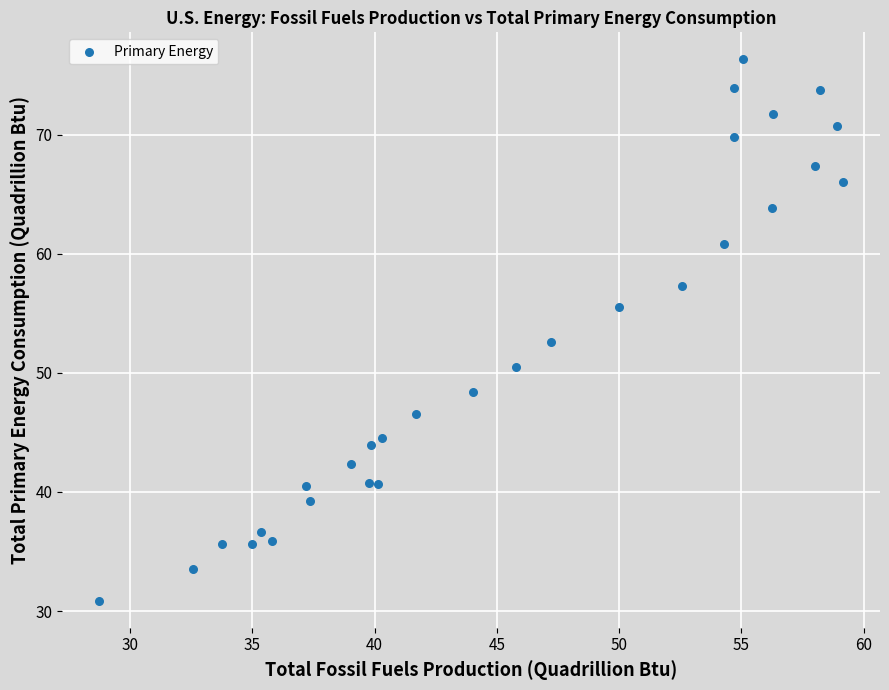

What is the range of Y values (max minus min)?

45.5